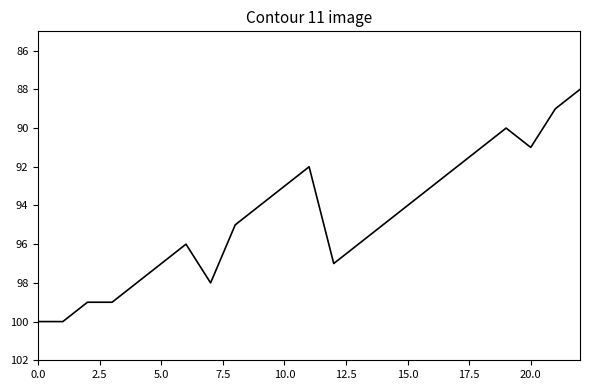

What is the difference between the maximum and minimum values?

12